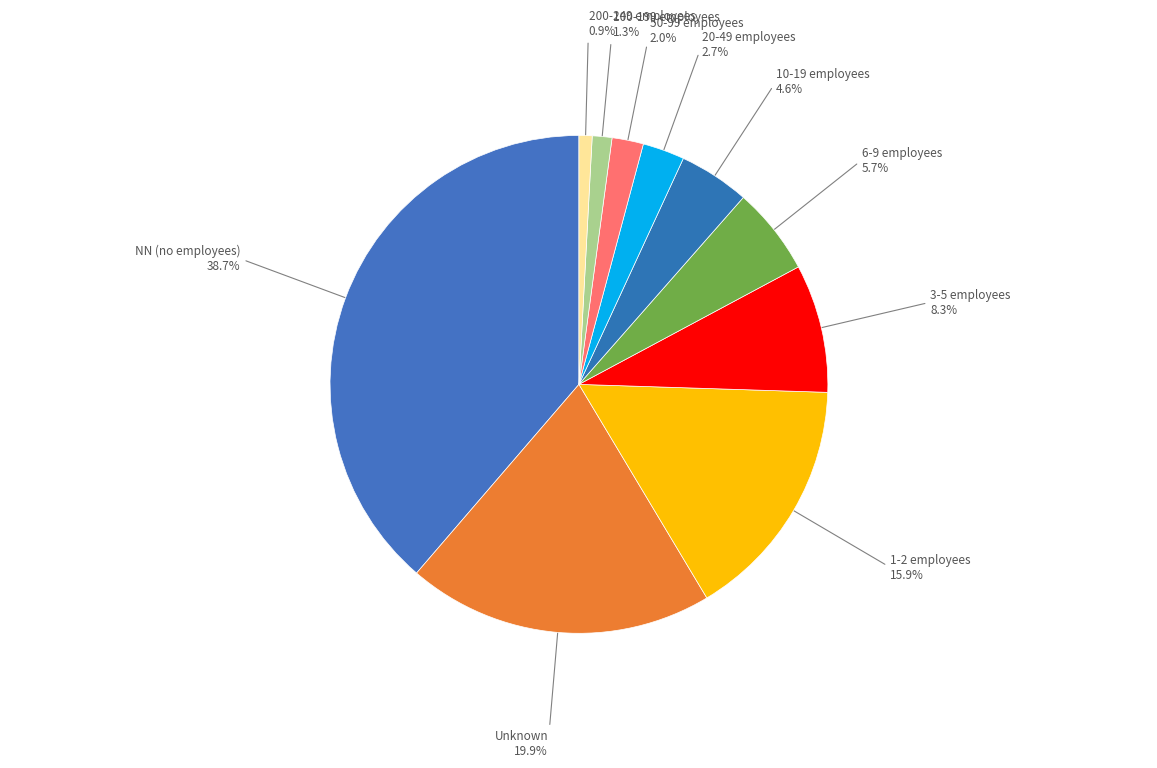

Which slice is the largest?

NN (no employees)